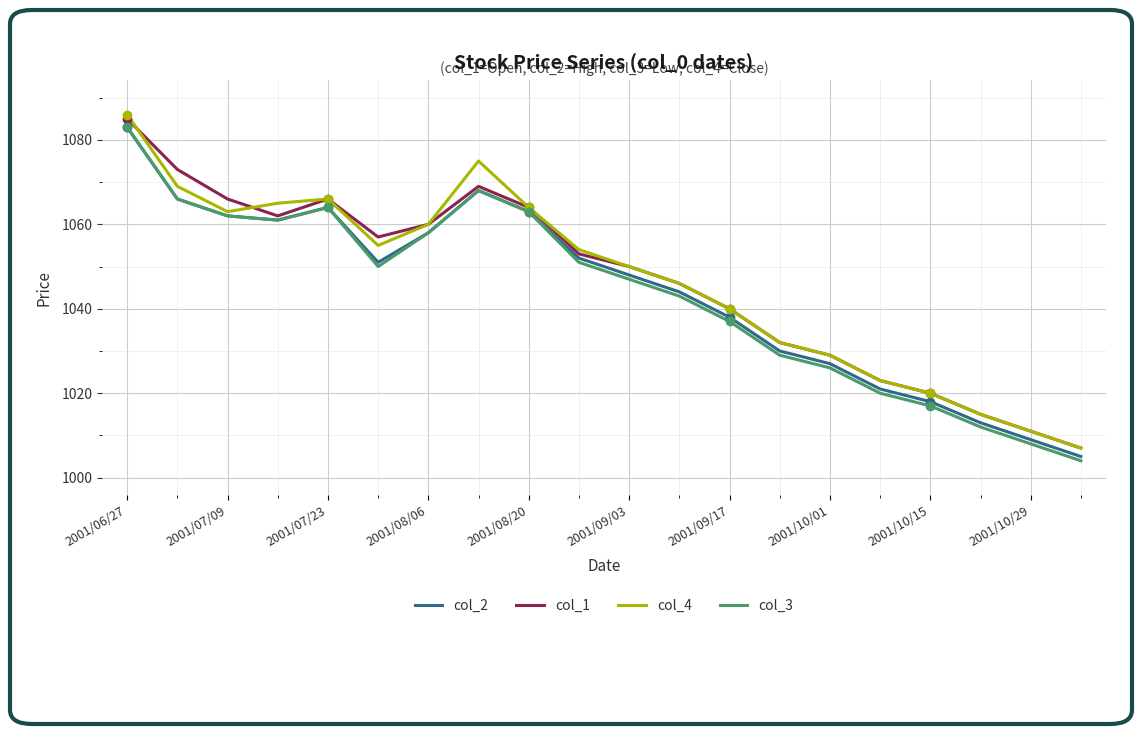

At how many categories does at least one series exceed 1074?

2